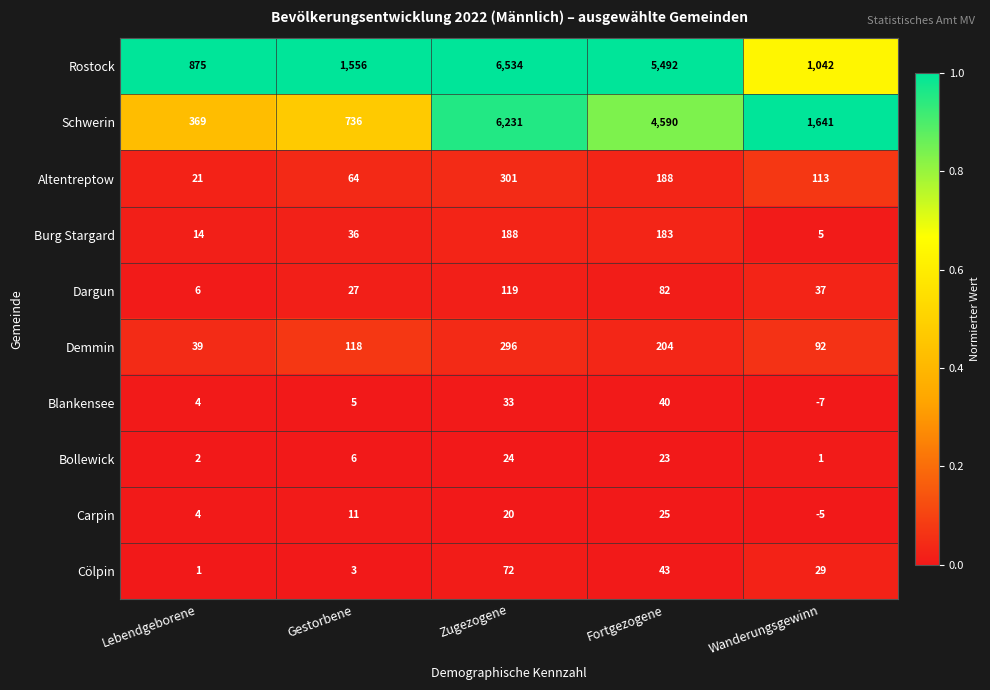

The Burg Stargard series shows 36 at Gestorbene. True or false?

True